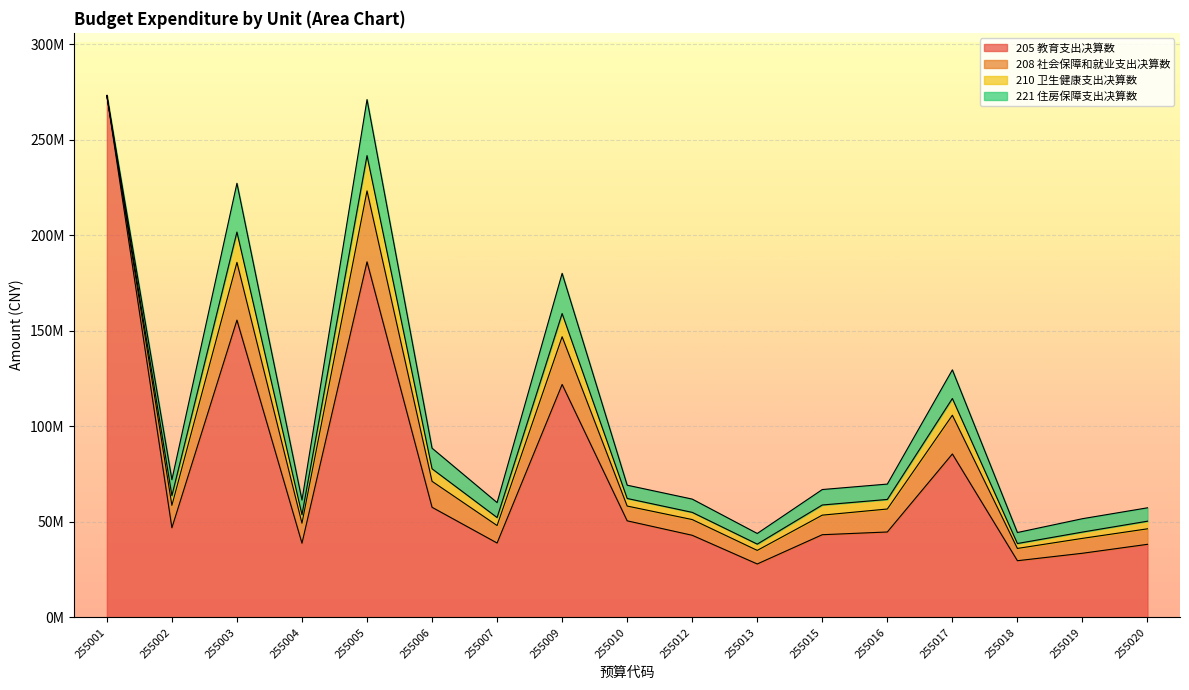

True or false: 205 教育支出决算数 has a value of 9377721.5 at 255019.

False